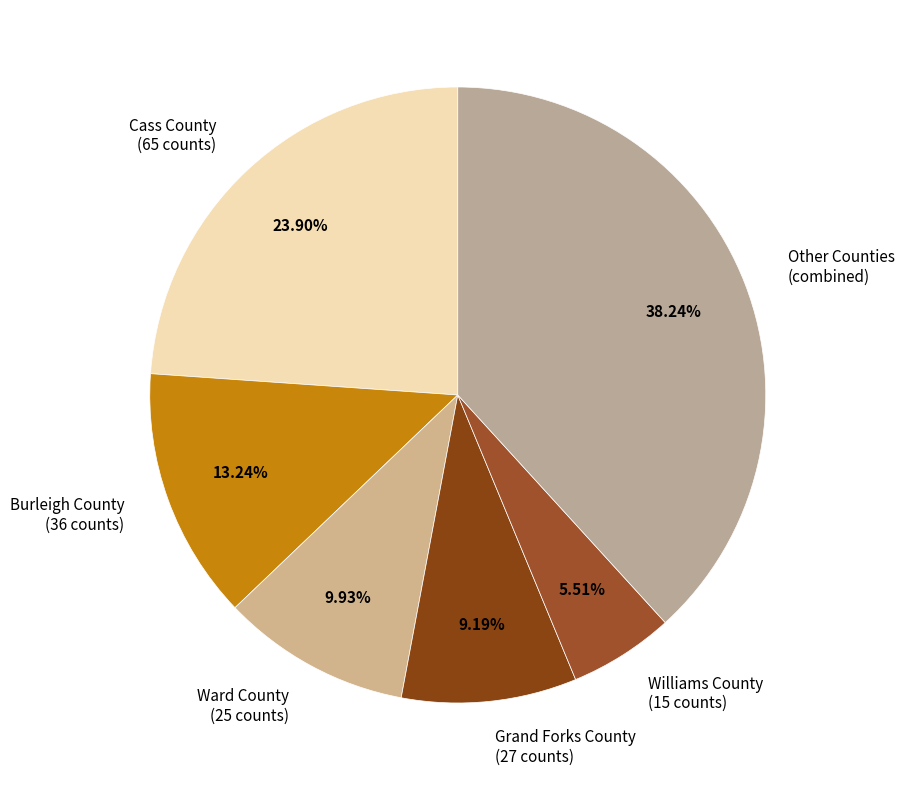

Which slice is the smallest?

Williams County (15 counts)